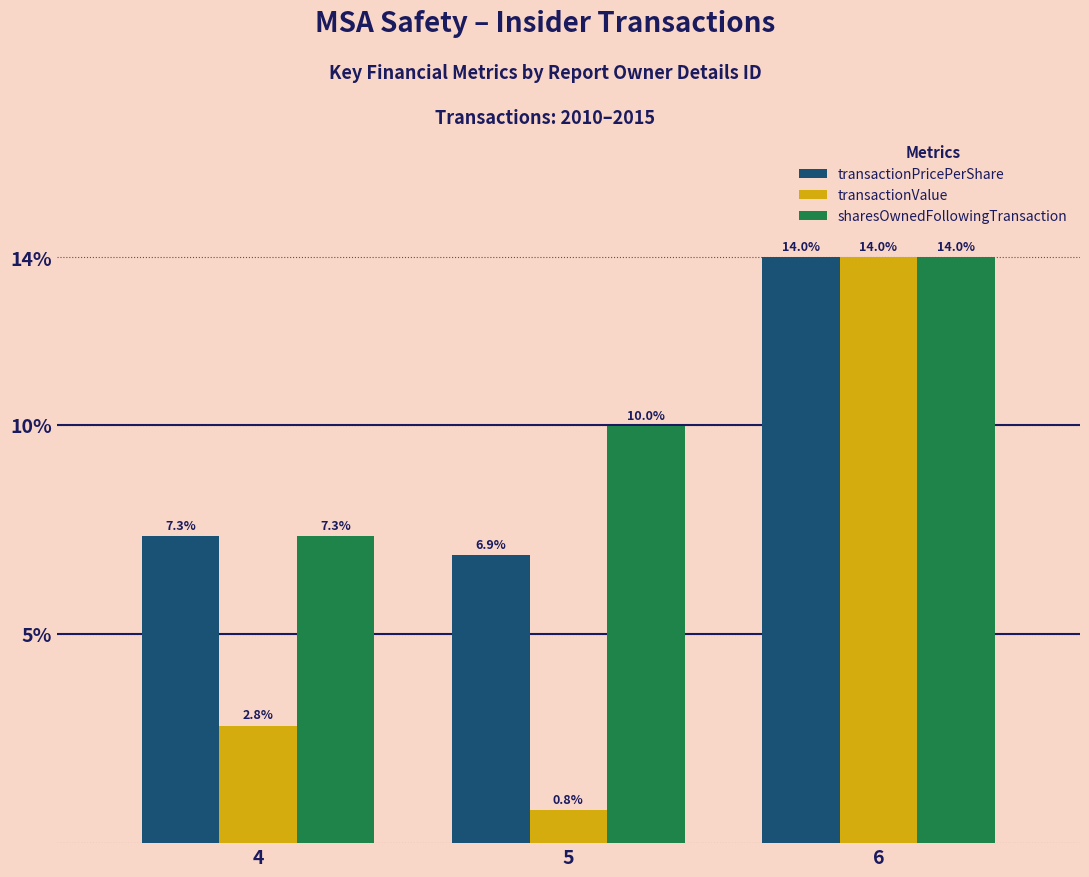

True or false: transactionValue has a value of 0.8 at 5.

True